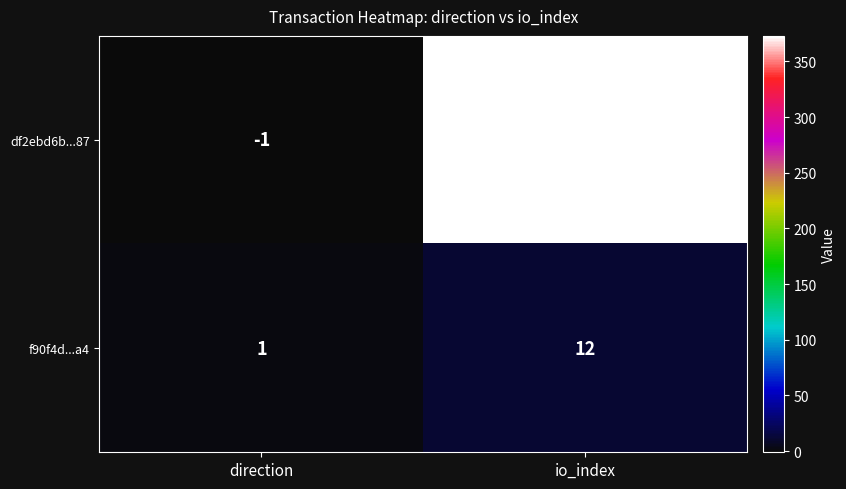

Which series has the largest total across all categories?

df2ebd6b...87